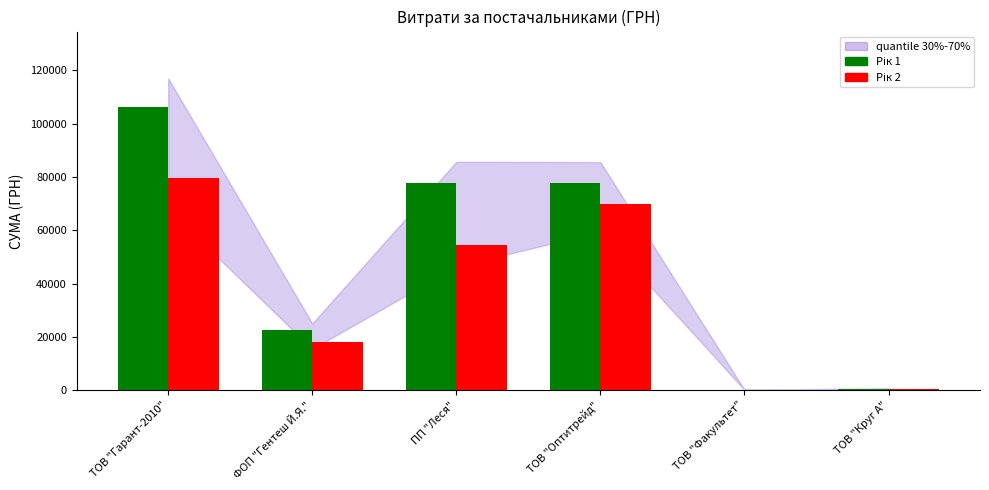

At which category is the sum across all series the highest?

ТОВ "Гарант-2010"